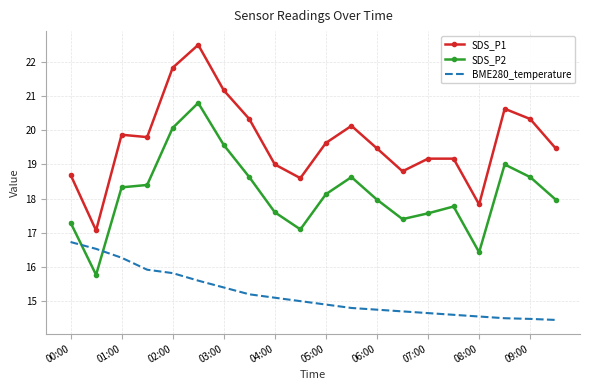

Which series has the widest spread of values?

SDS_P1